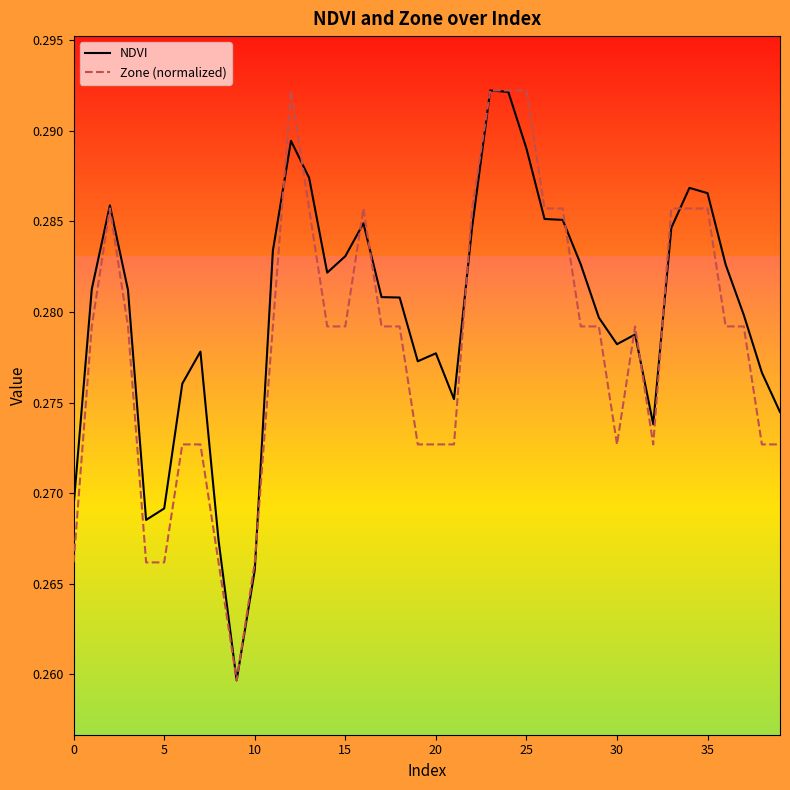

Does the chart have visible grid lines?

No